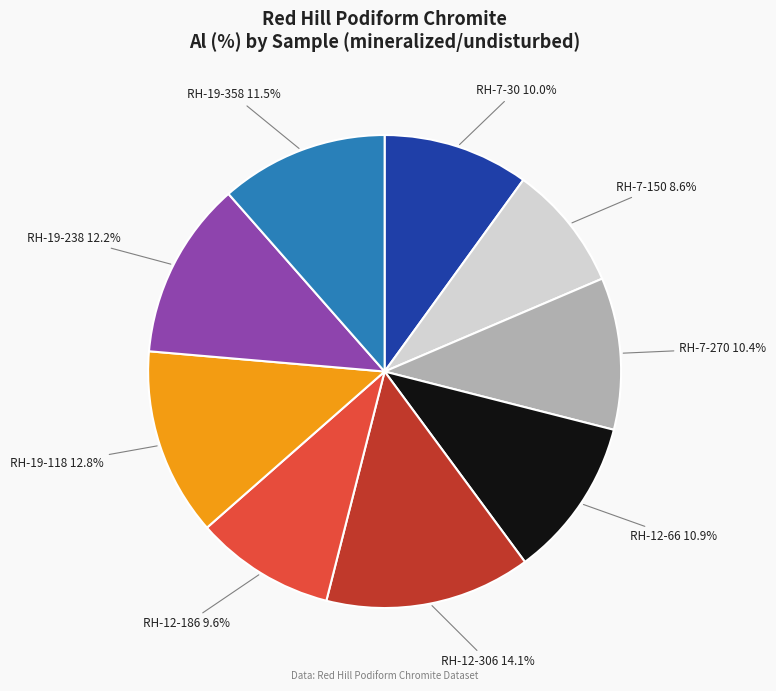

The RH-7-270 slice represents 10% of the pie. True or false?

True